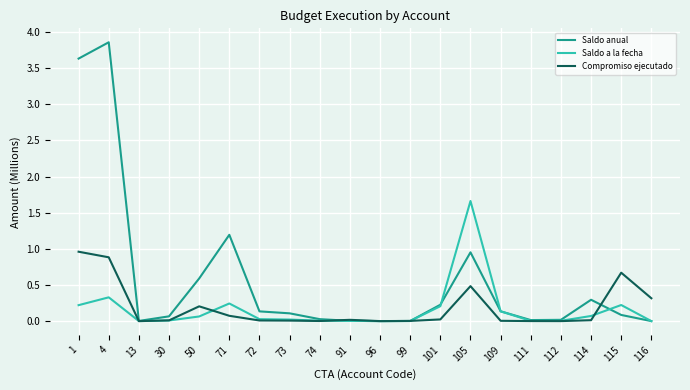

How many distinct data groups are displayed?

3